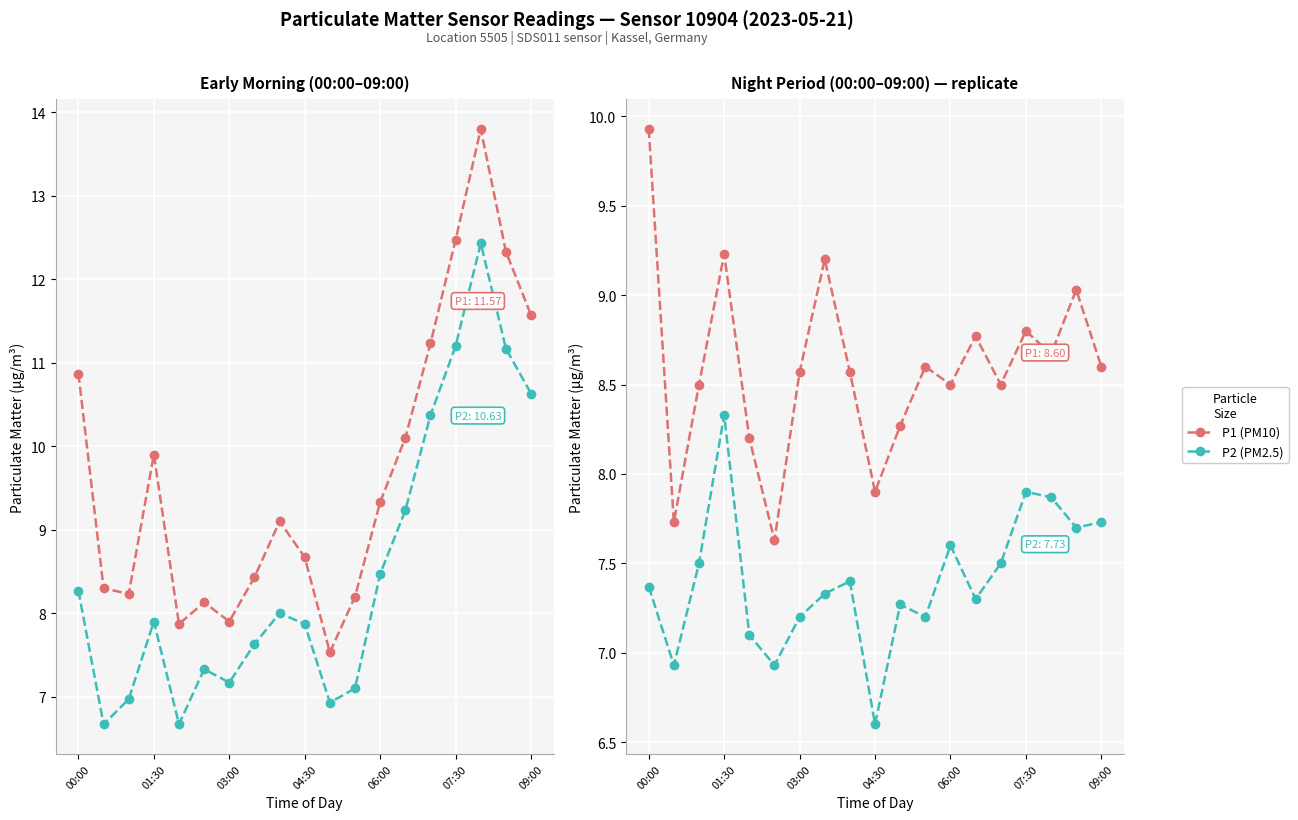

Read the P2 (PM2.5) value at 7.

7.3